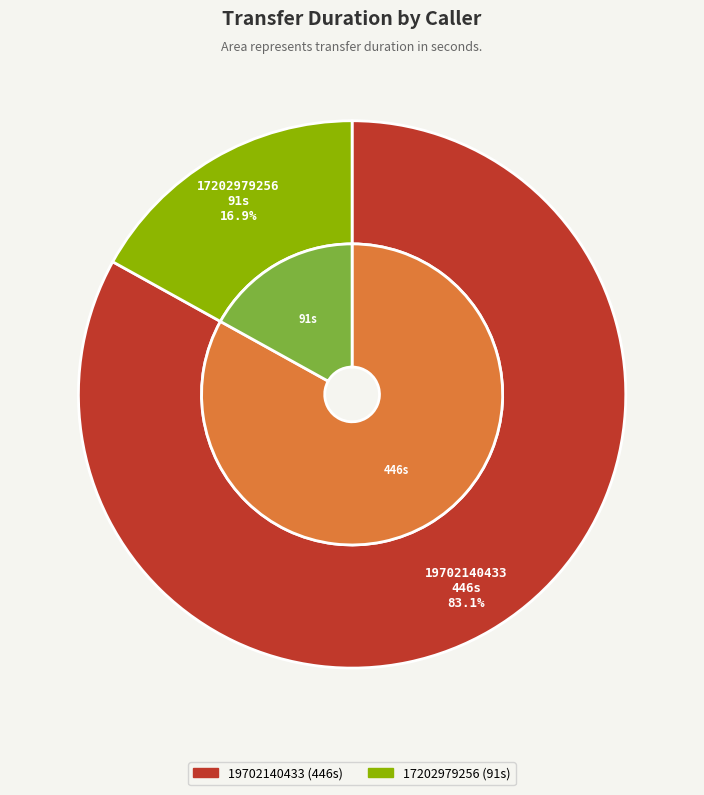

To the nearest percent, what is the difference between the 19702140433 and 17202979256 slice percentages?

66%